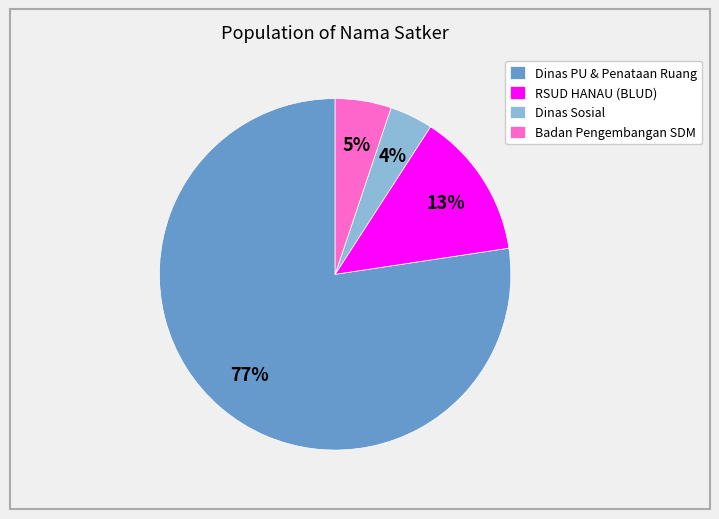

Does any single category account for the majority?

Yes